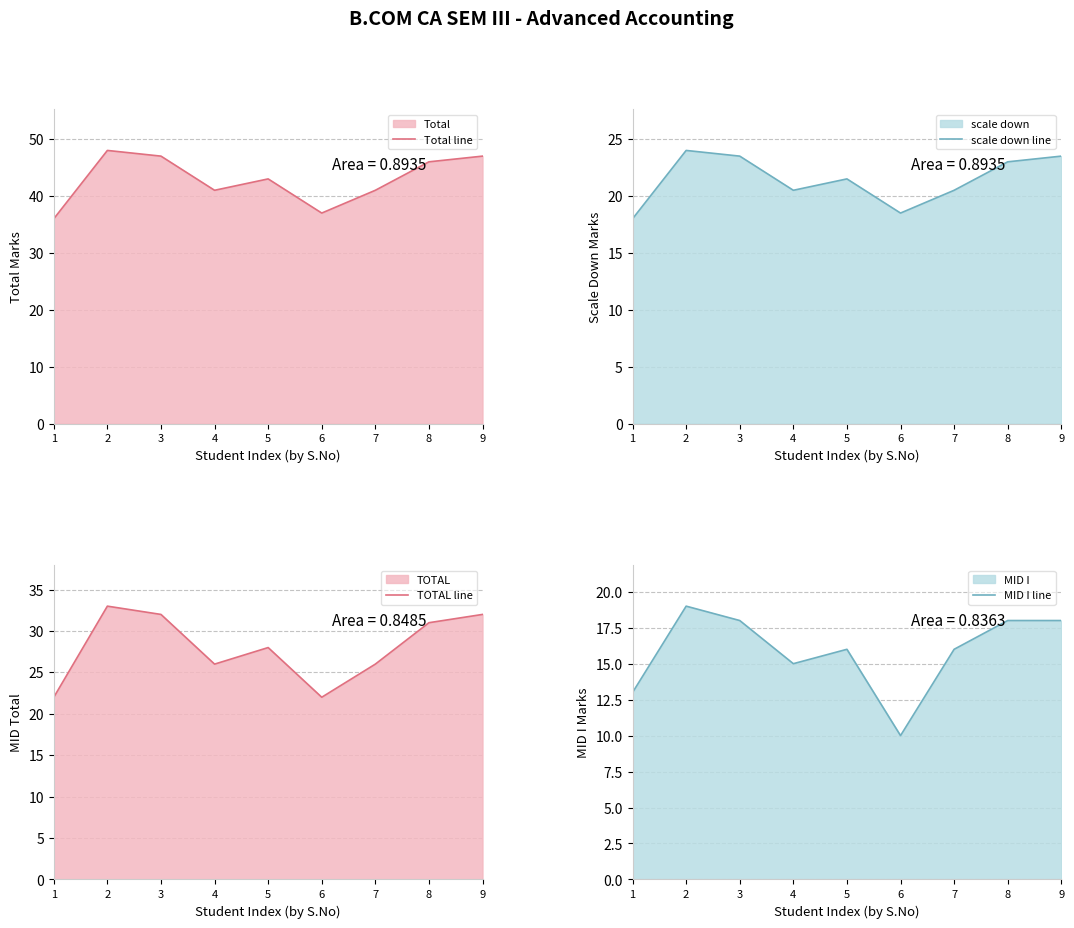

True or false: scale down line and TOTAL line cross at least once.

False